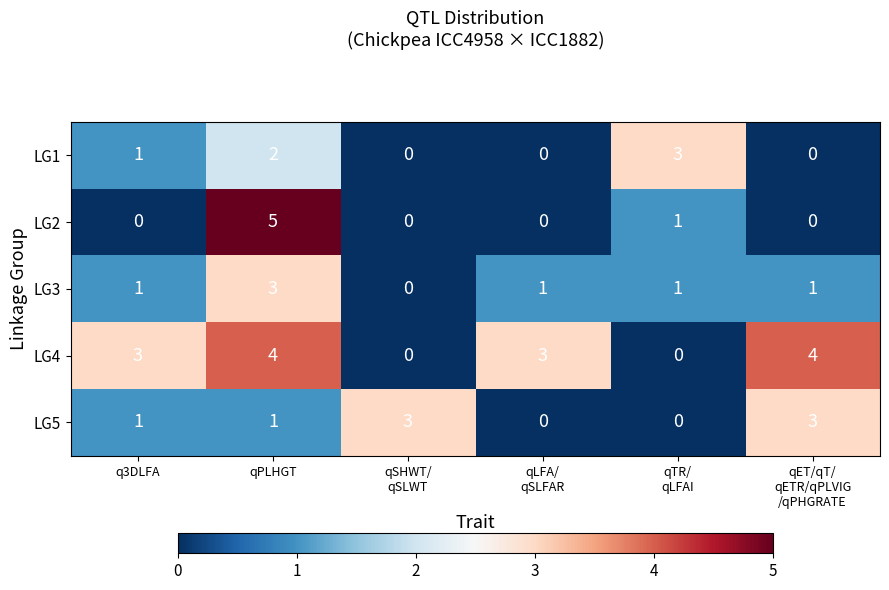

How many categories are shown in the chart?

6